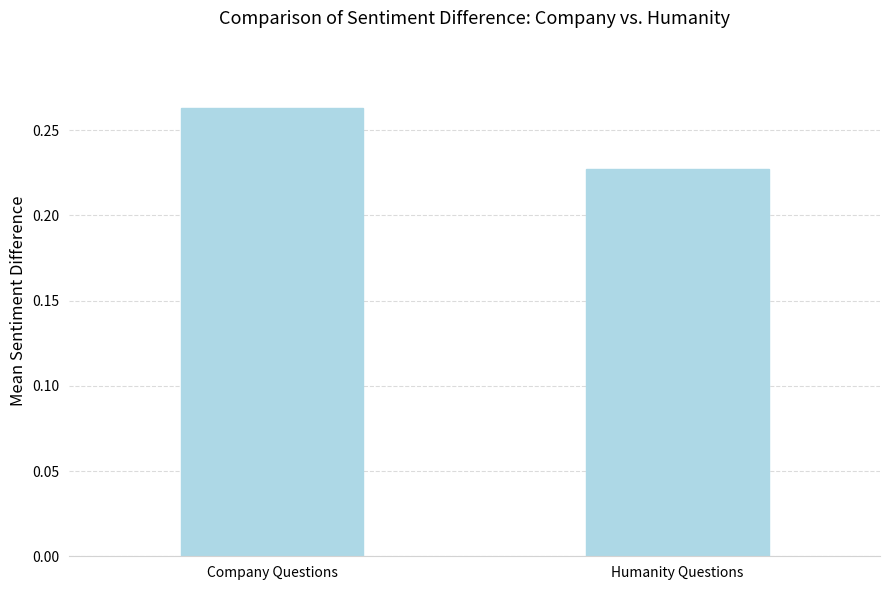

Which label corresponds to the largest value in the chart?

Company Questions